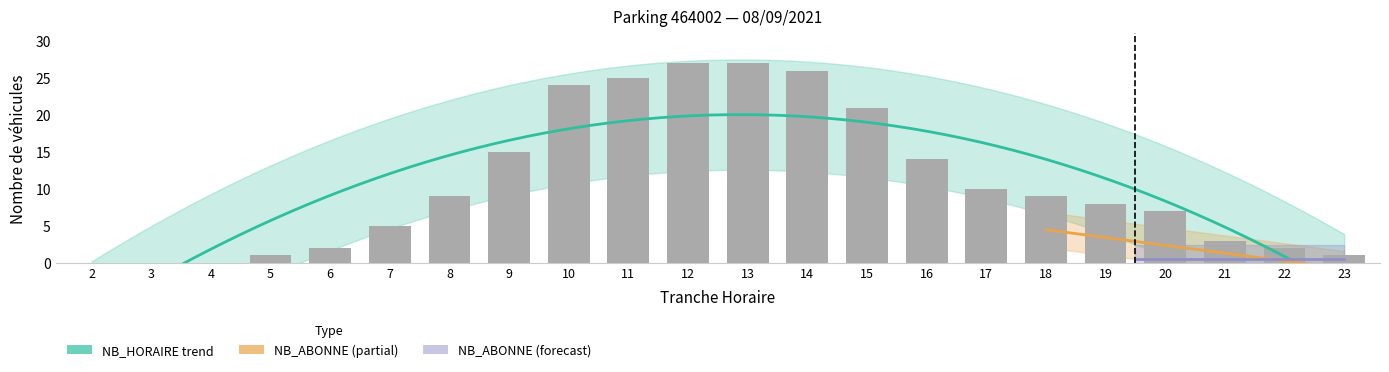

Reading right to left, transcribe all the data shown in this chart.

23=1	22=2	21=3	20=7	19=8	18=9	17=10	16=14	15=21	14=26	13=27	12=27	11=25	10=24	9=15	8=9	7=5	6=2	5=1	4=0	3=0	2=0